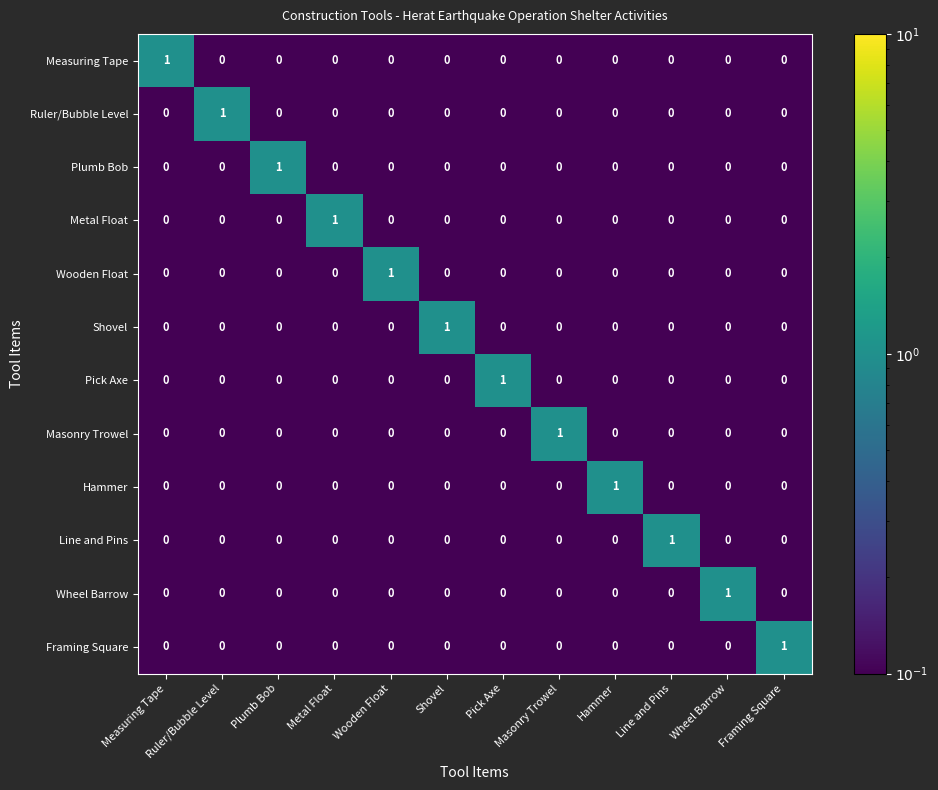

True or false: Masonry Trowel has a value of 0 at Line and Pins.

True